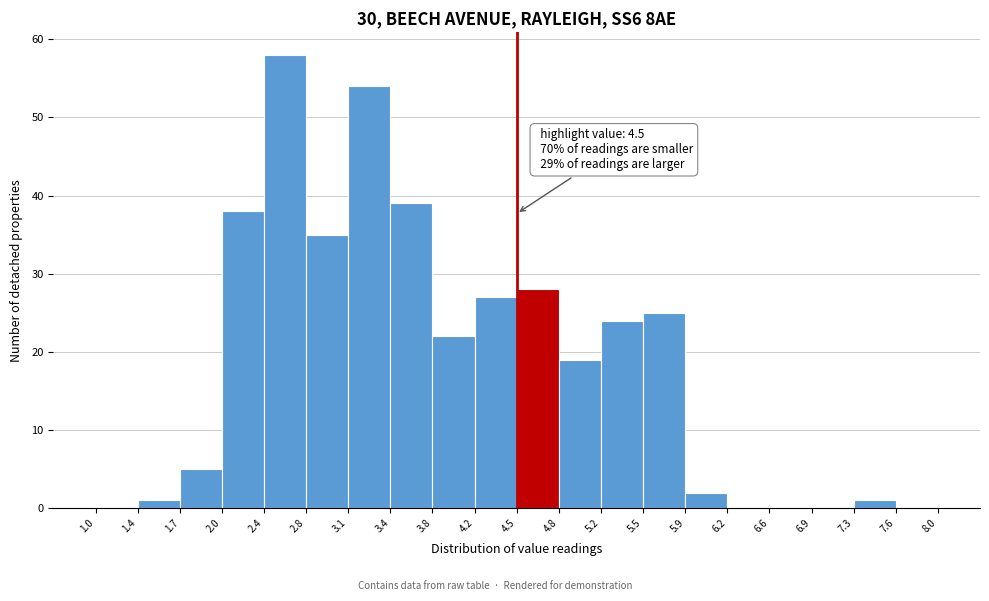

Over which range of the x-axis is the bar tallest?

2.4 to 2.8